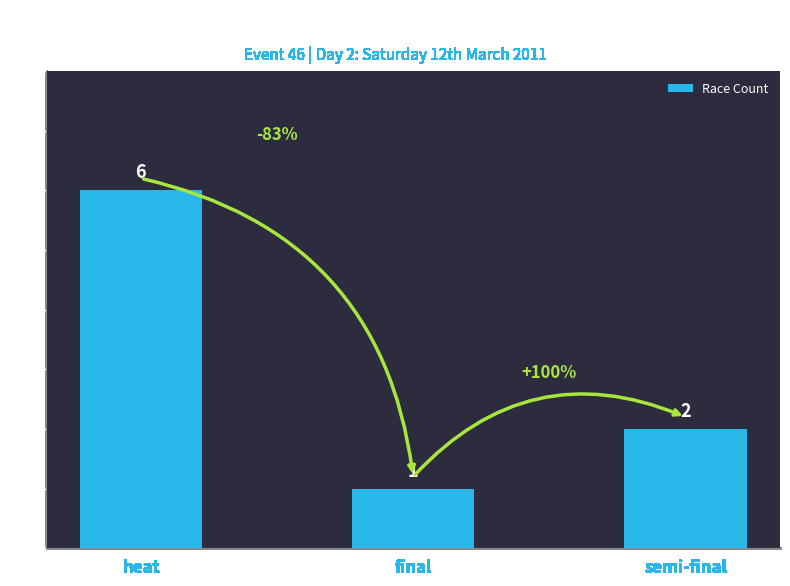

Approximately how many times larger is the value at final compared to semi-final?

0.5